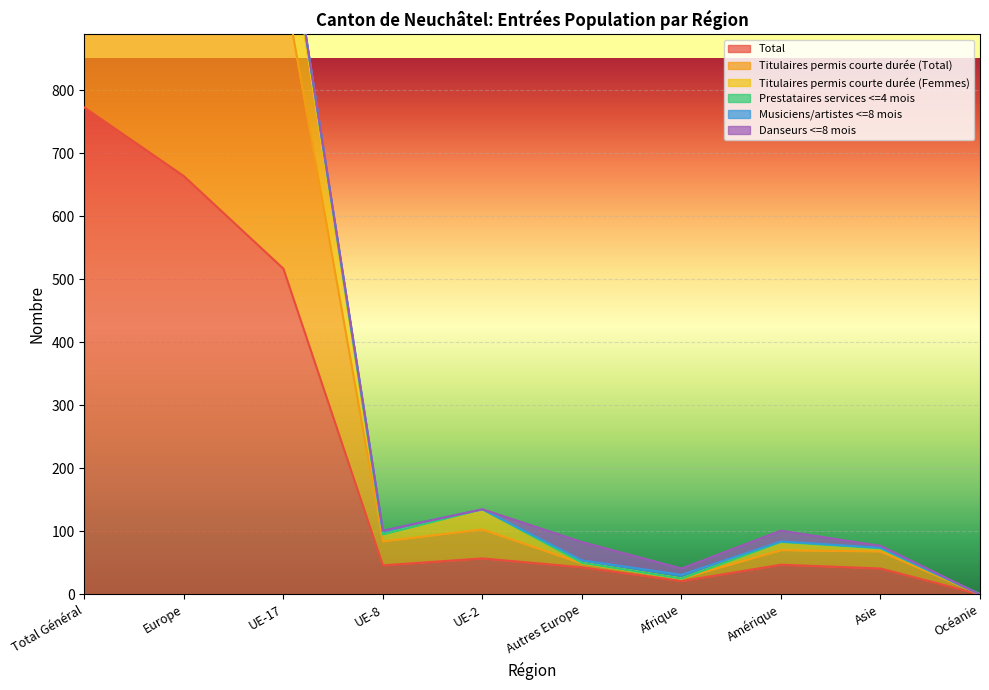

At which label is Total closest to 386?

UE-17